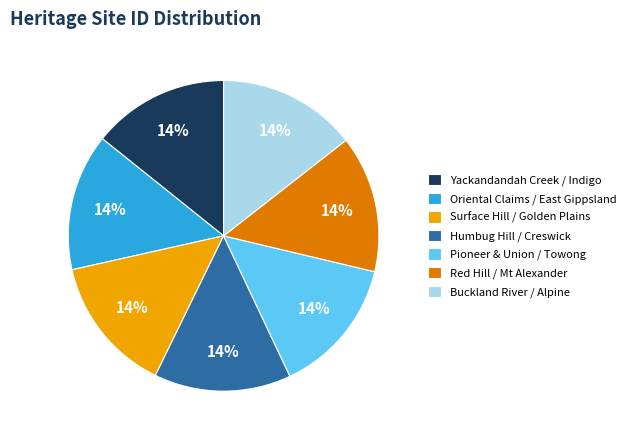

How many segments does this pie chart have?

7